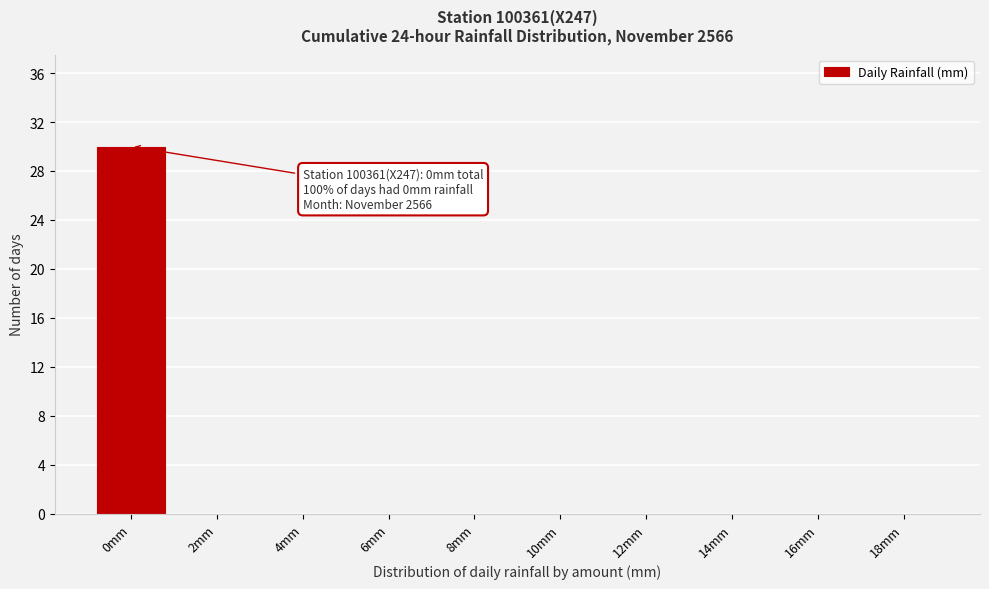

Reading left to right, extract all data points from this chart.

0mm=30	2mm=0	4mm=0	6mm=0	8mm=0	10mm=0	12mm=0	14mm=0	16mm=0	18mm=0